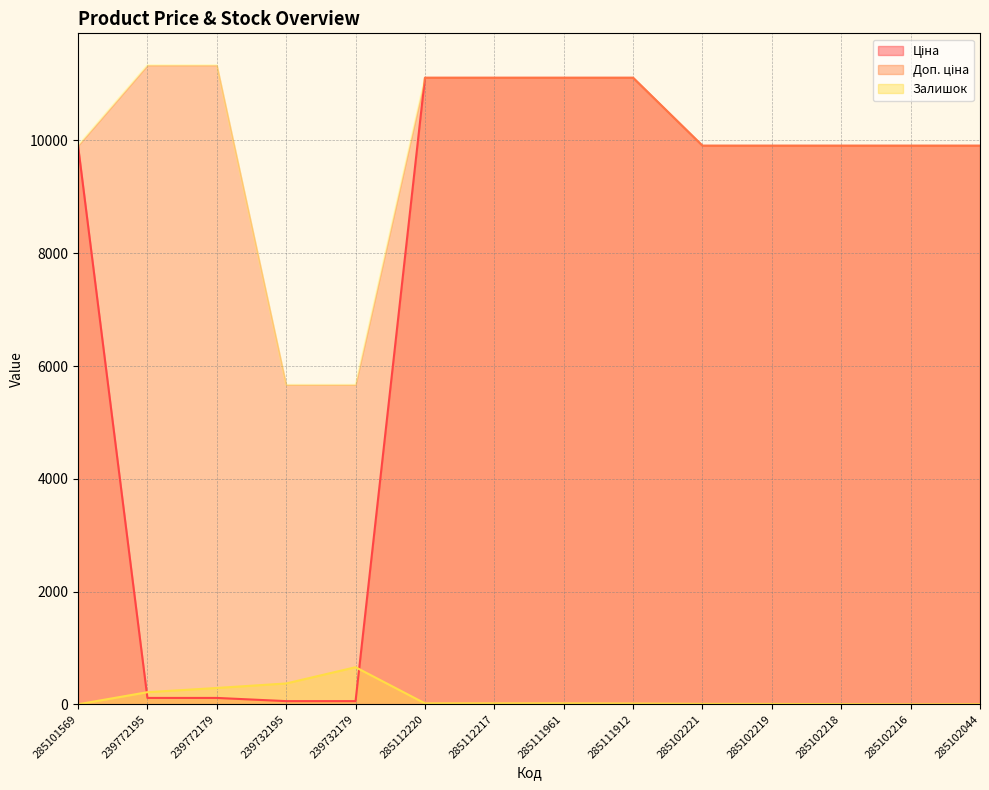

True or false: Доп. ціна and Ціна intersect in this chart.

False